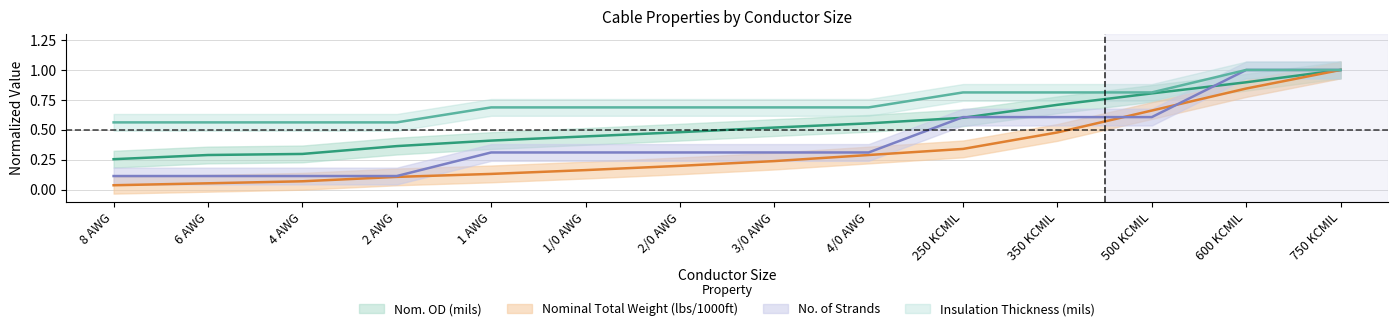

What is the difference between the maximum and second lowest values in the No. of Strands series?

0.9